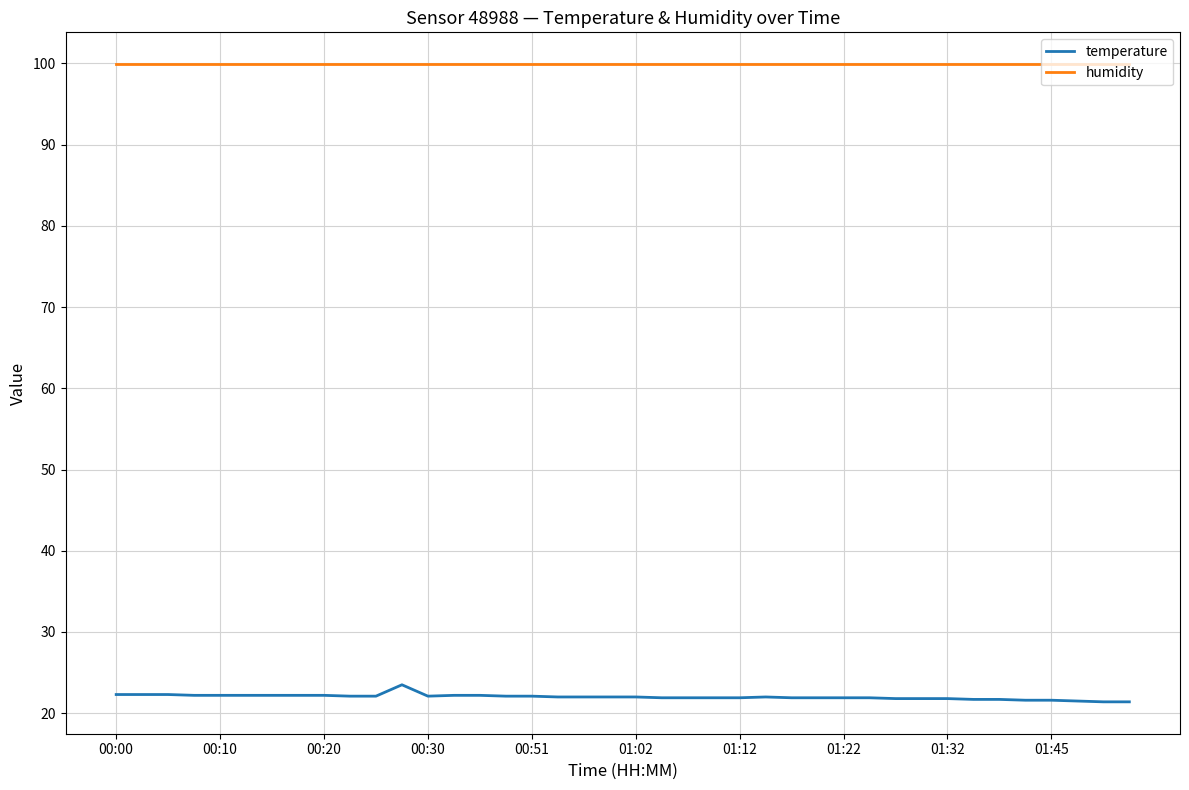

Does the chart have visible grid lines?

Yes